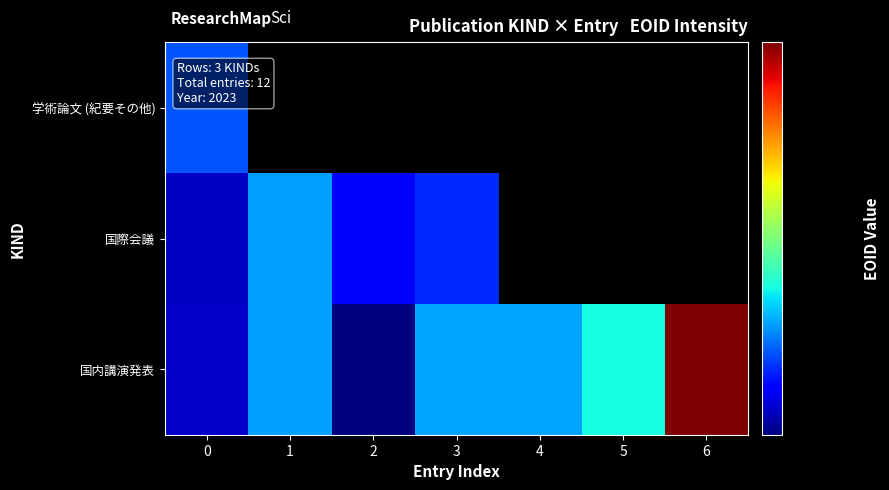

Which series has the largest total across all categories?

国内講演発表